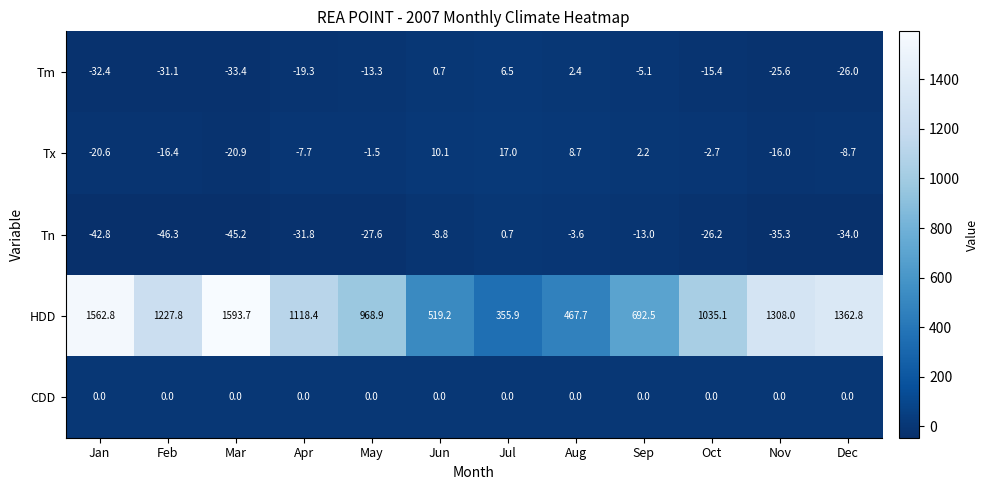

Is the value of Tm at May greater than the value of HDD at Feb?

No